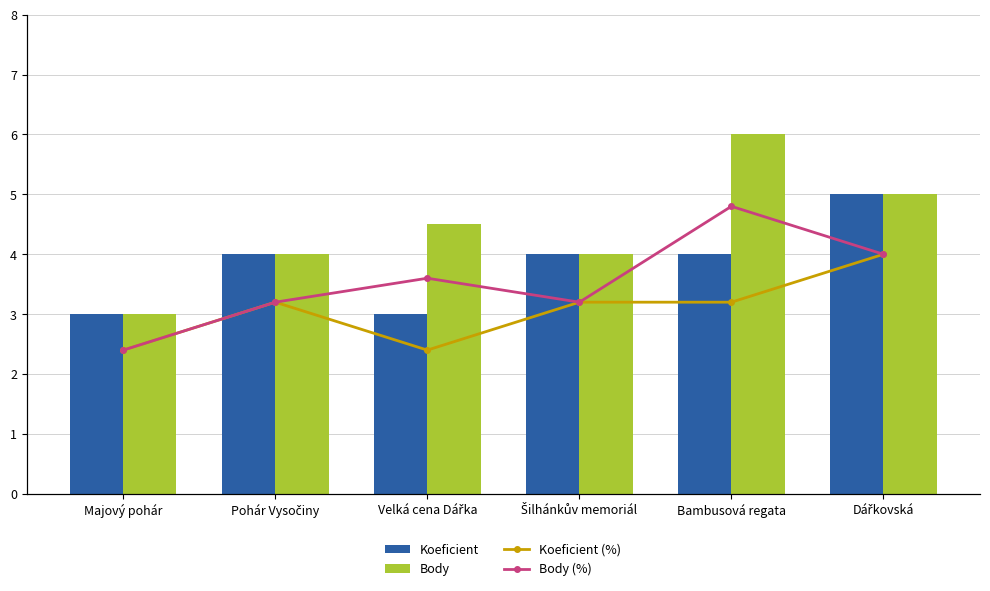

True or false: Koeficient (%) has a value of 4.0 at Šilhánkův memoriál.

True